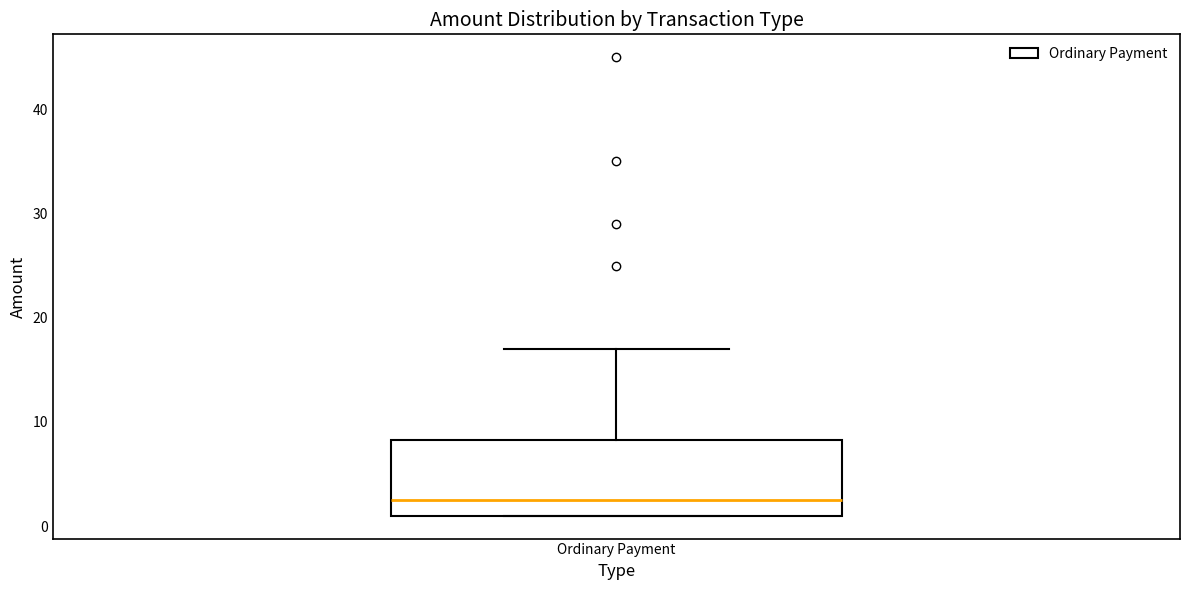

Transcribe this box plot: give where the median line is, the range the box spans, and where the two whiskers end, as read against the y-axis. The values are not printed on the chart, so give them approximately, as read against the axis.

median 3, box 1 to 8, whiskers 1 to 17